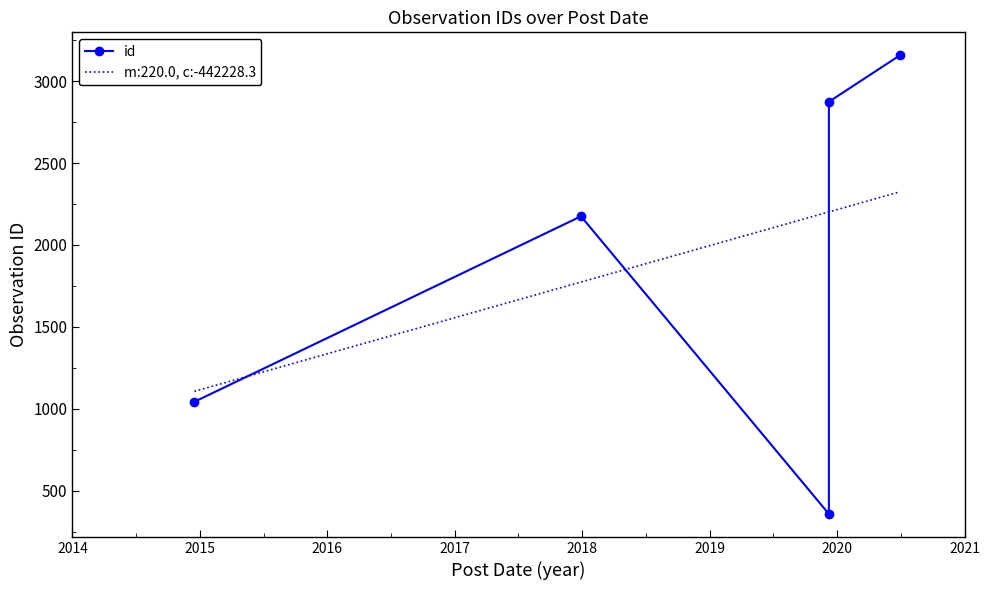

What is the minimum value shown in the chart?

358